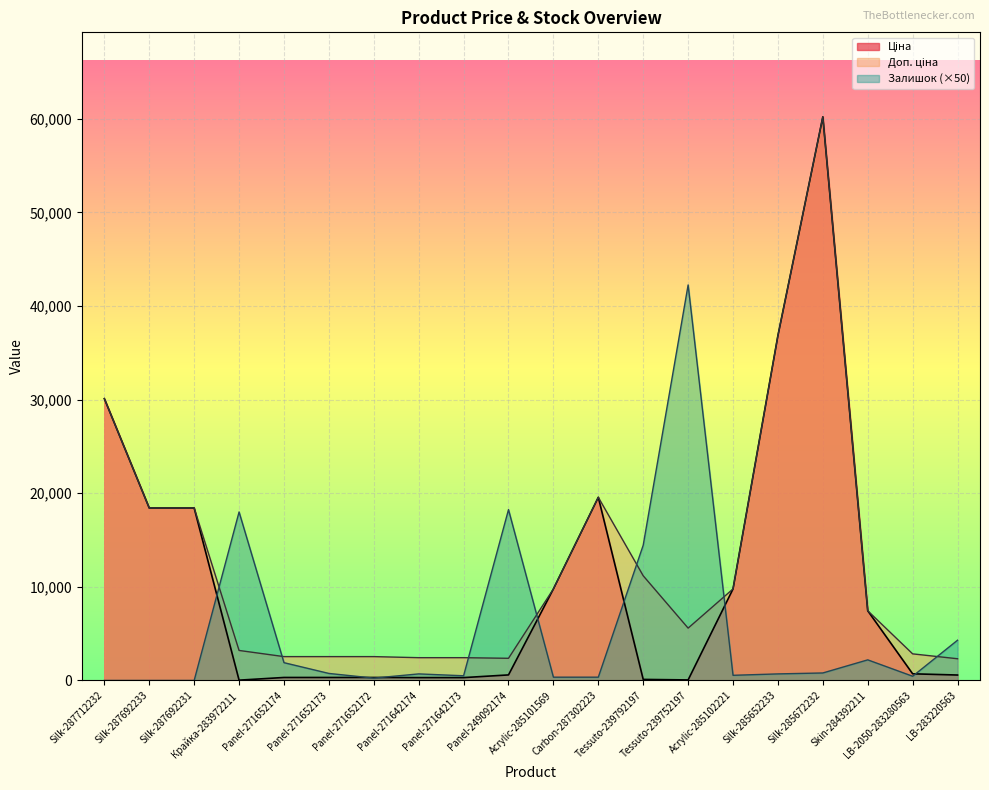

What is the difference between the Доп. ціна values at Skin-284392211 and LB-2050-283280563?

4604.8